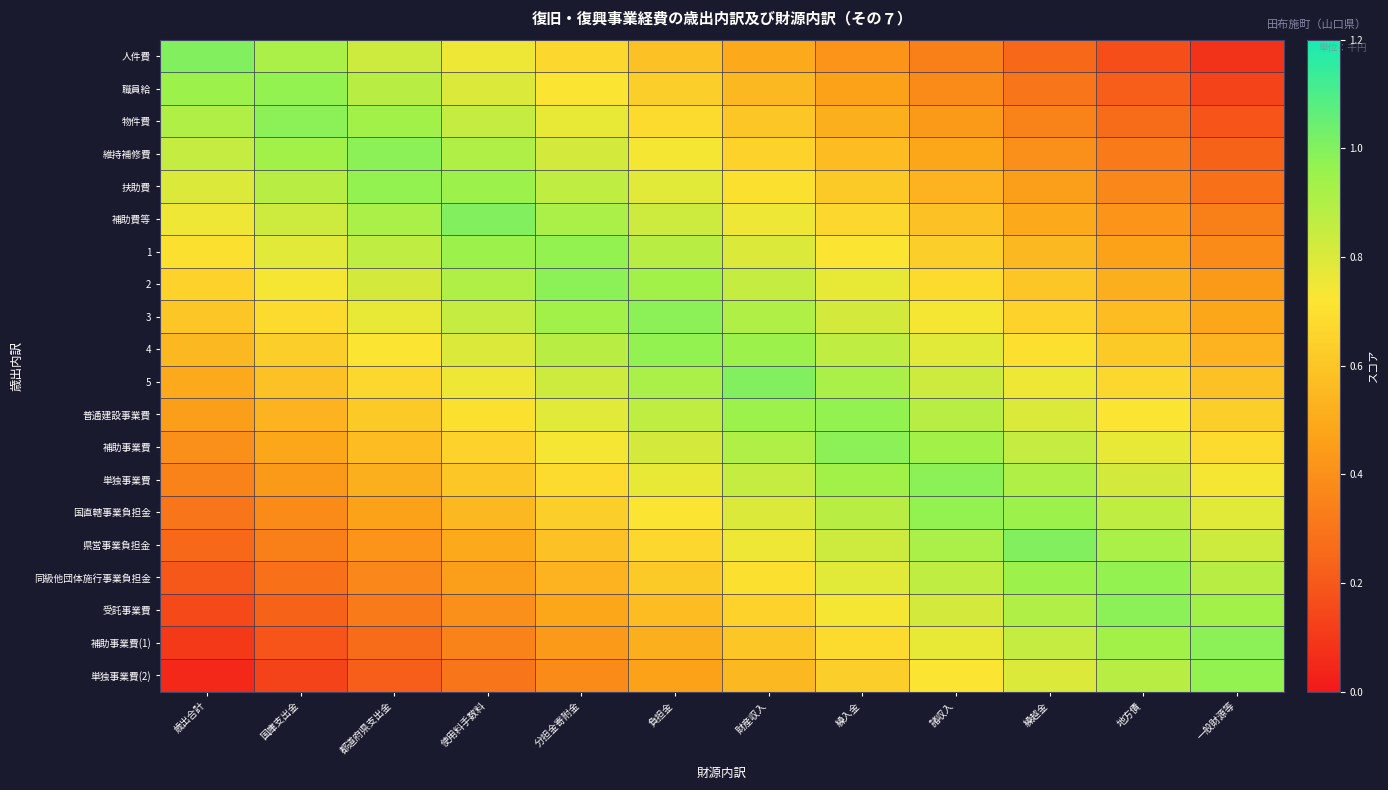

What is the difference between the highest and lowest values at 地方債?

0.8